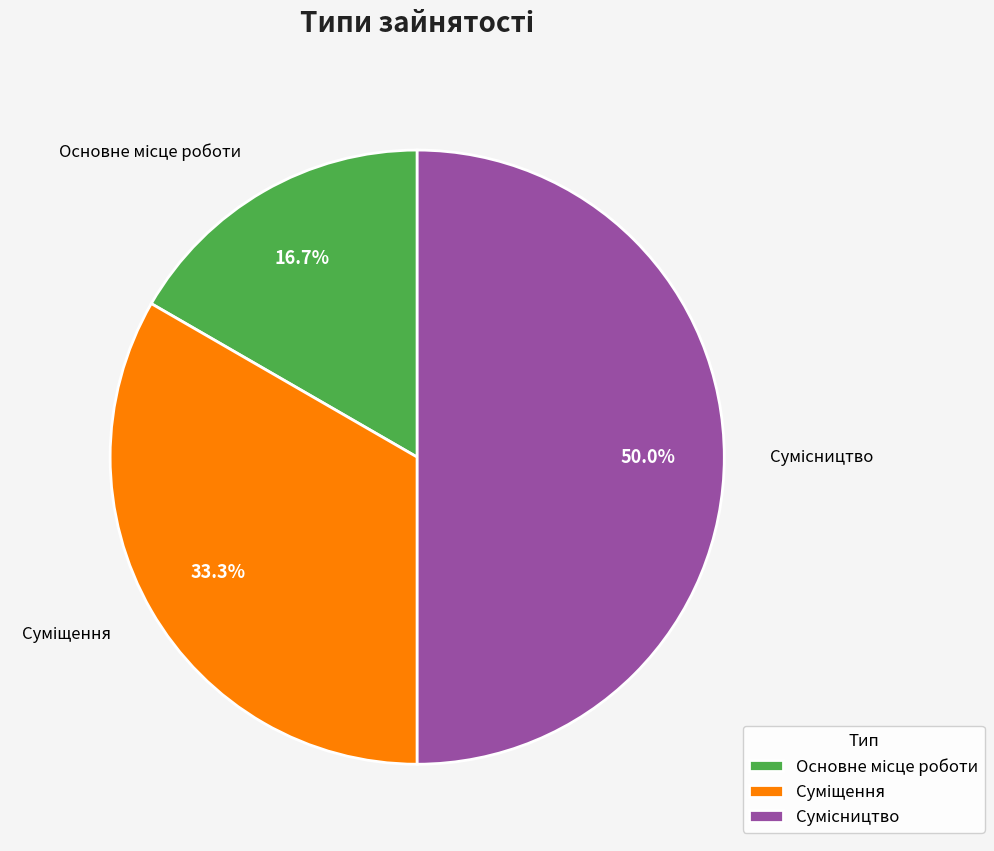

How many slices are in this pie chart?

3